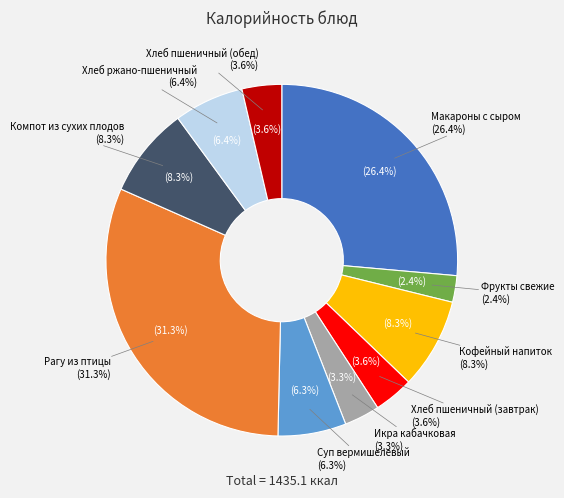

How many segments does this pie chart have?

10